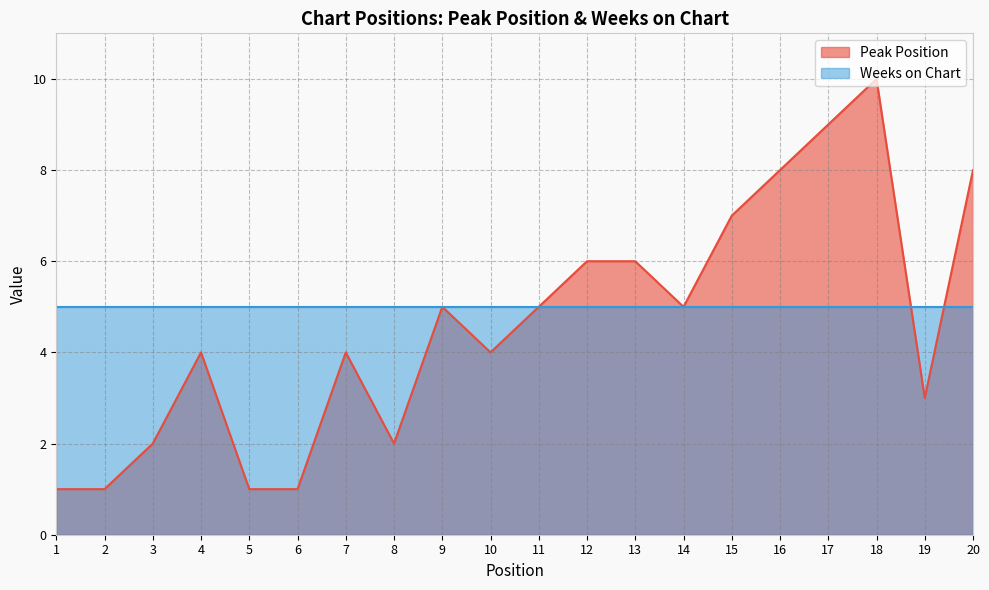

What is the approximate value at 3?

2